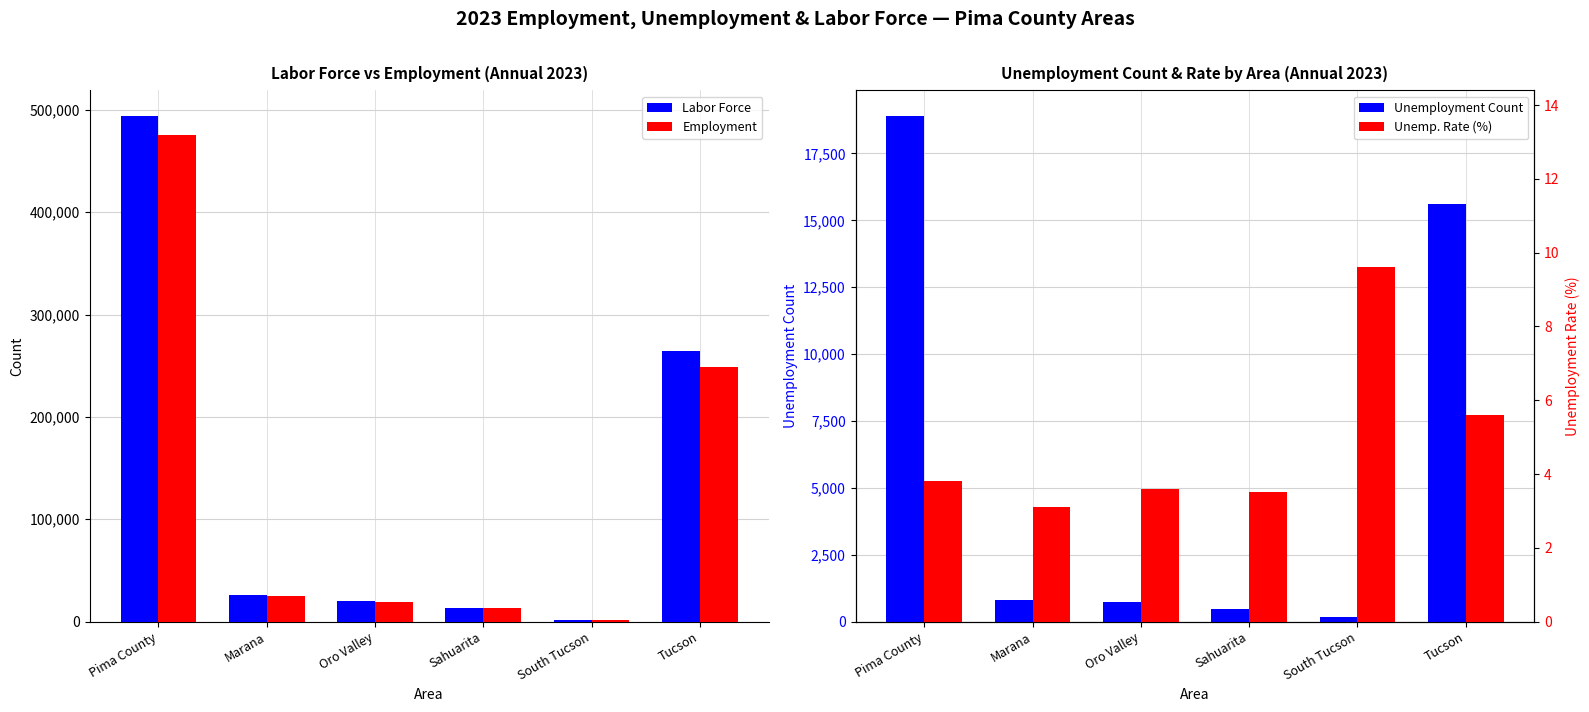

What is the average value of the Employment series?

130560